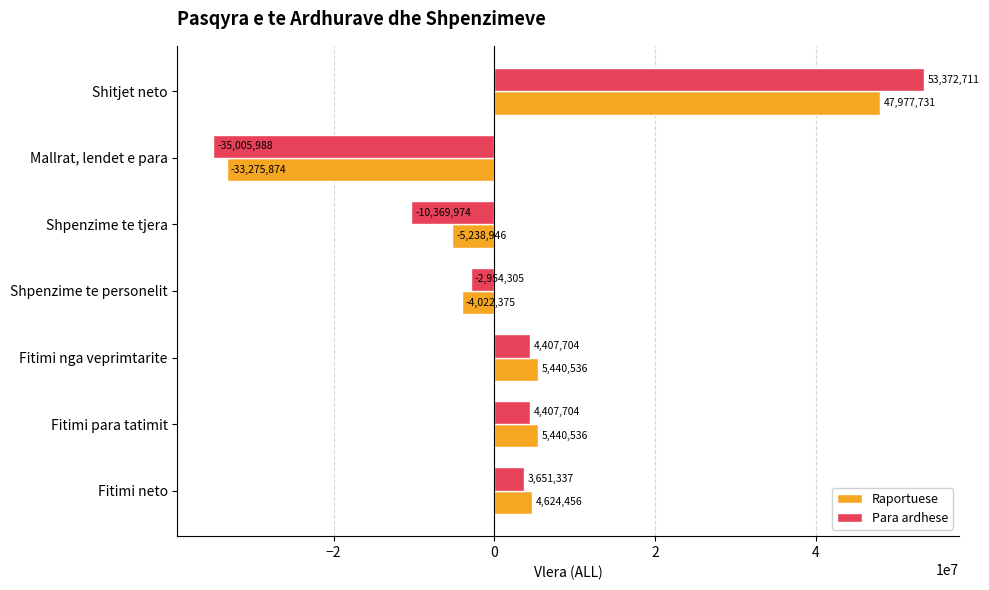

What is the sum of all Raportuese values?

20946064